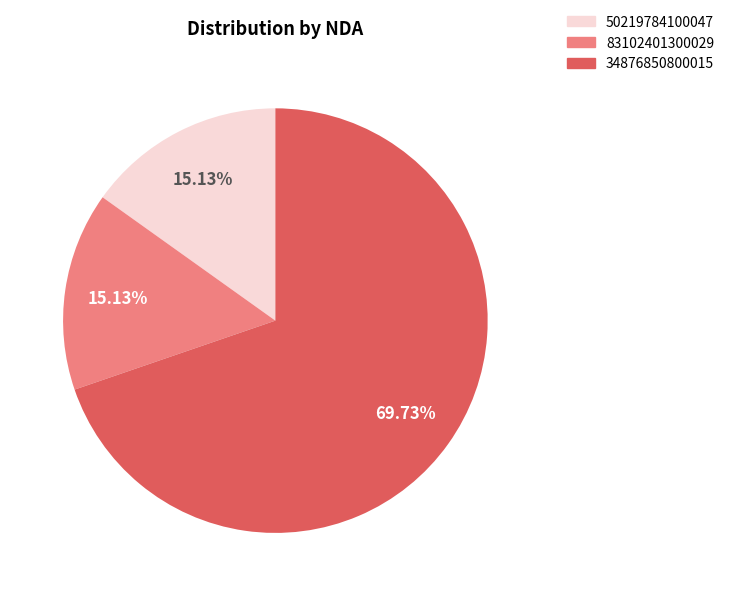

The 83102401300029 slice represents 1% of the pie. True or false?

False